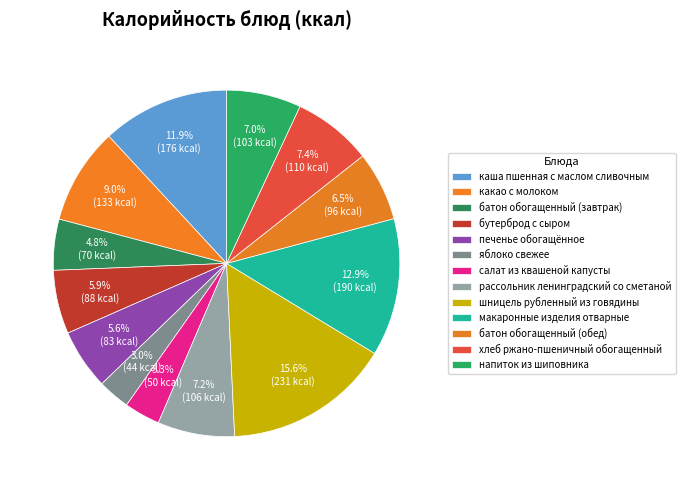

How many segments does this pie chart have?

13